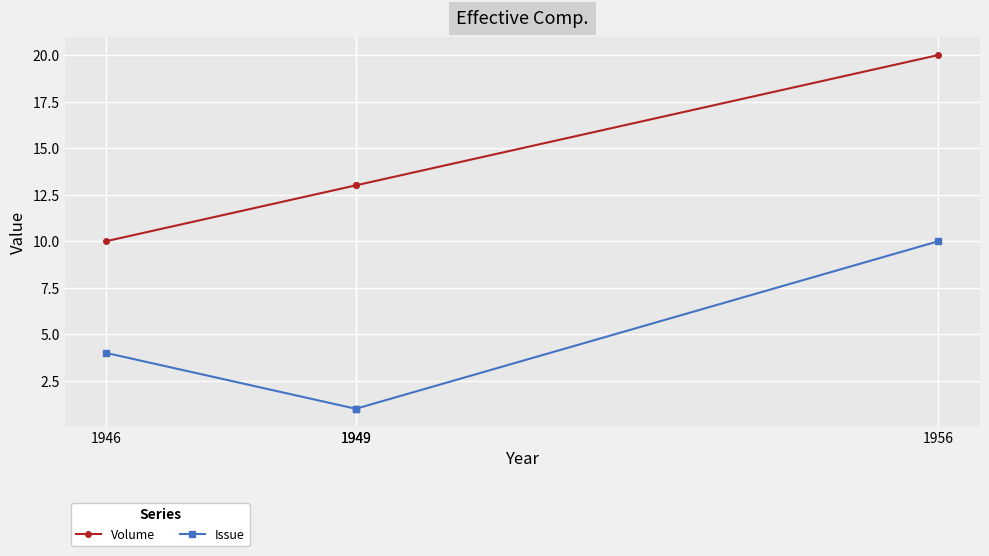

What is the difference between the Volume values at 1949 and 1956?

7